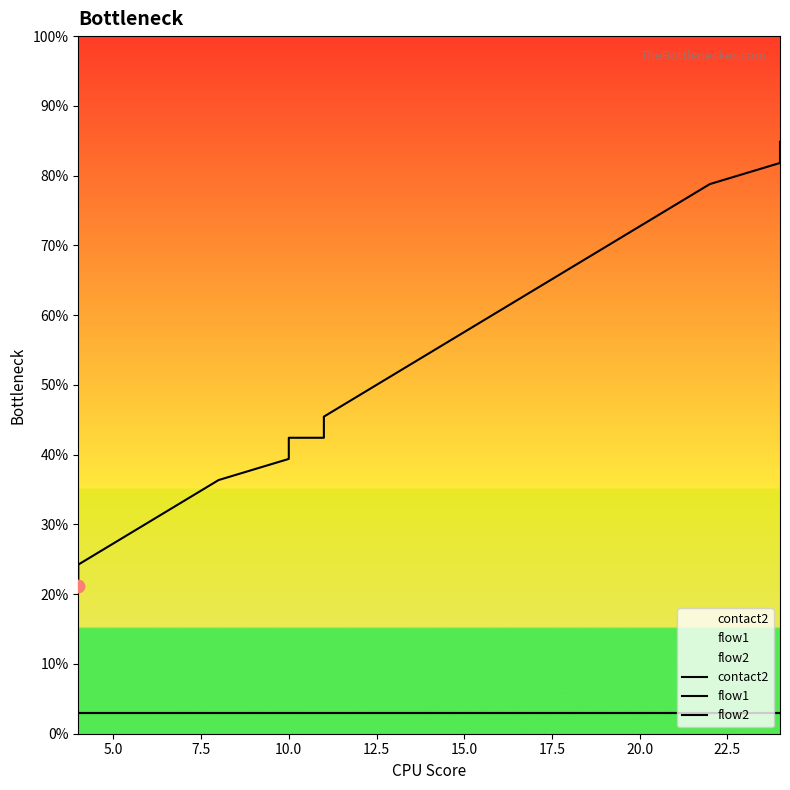

Which series reaches the maximum Y coordinate?

contact2